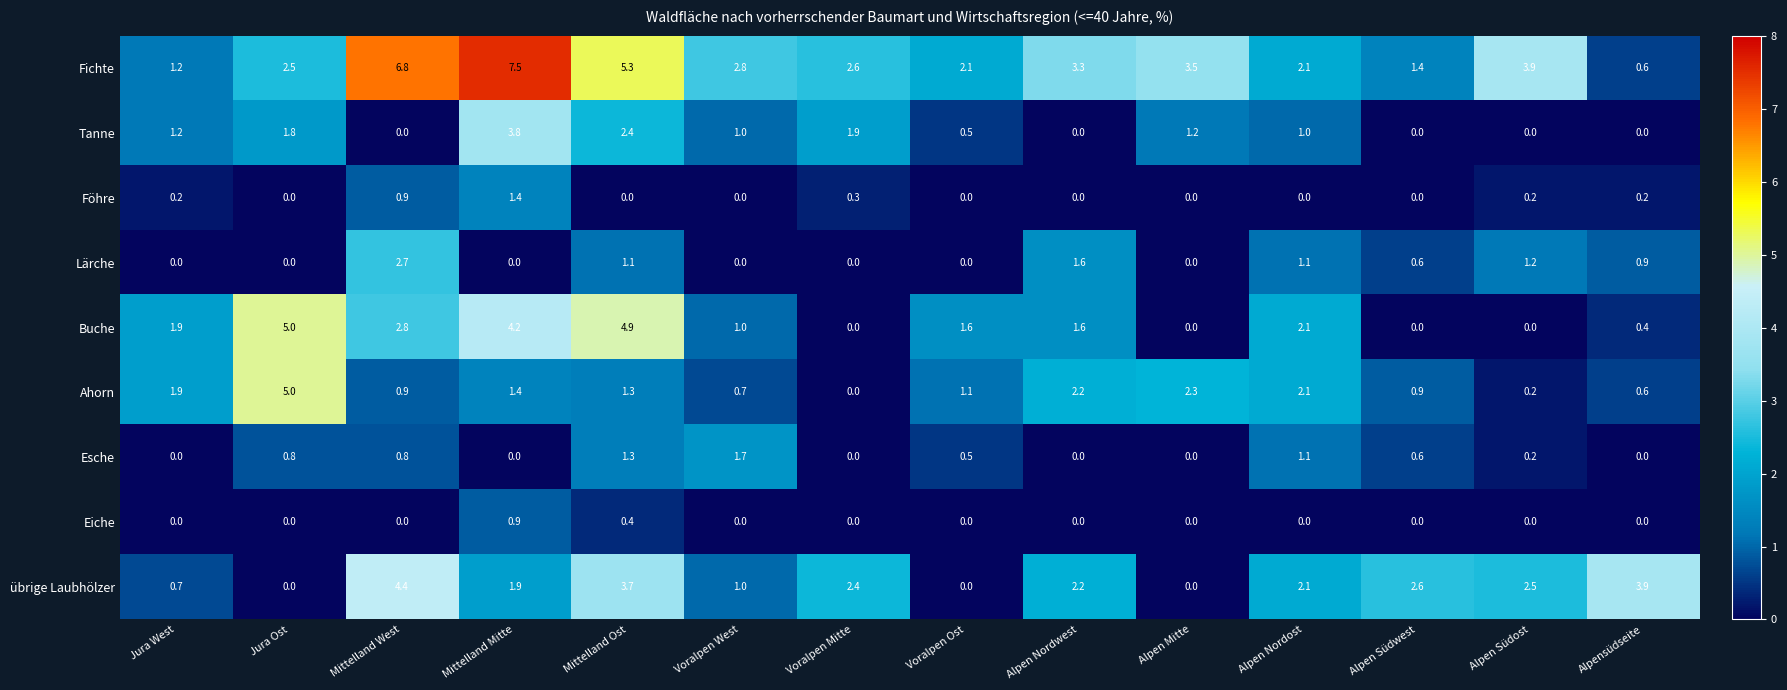

How many values in the Esche series exceed 0?

8